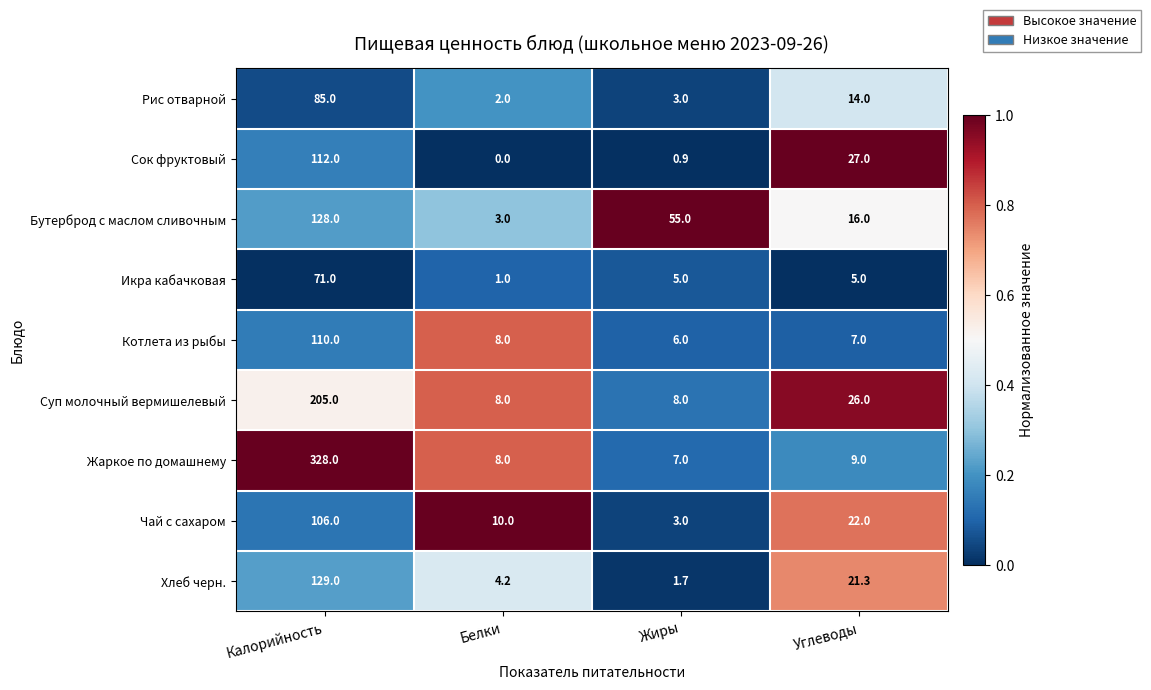

What is the difference between the Чай с сахаром values at Жиры and Белки?

7.0